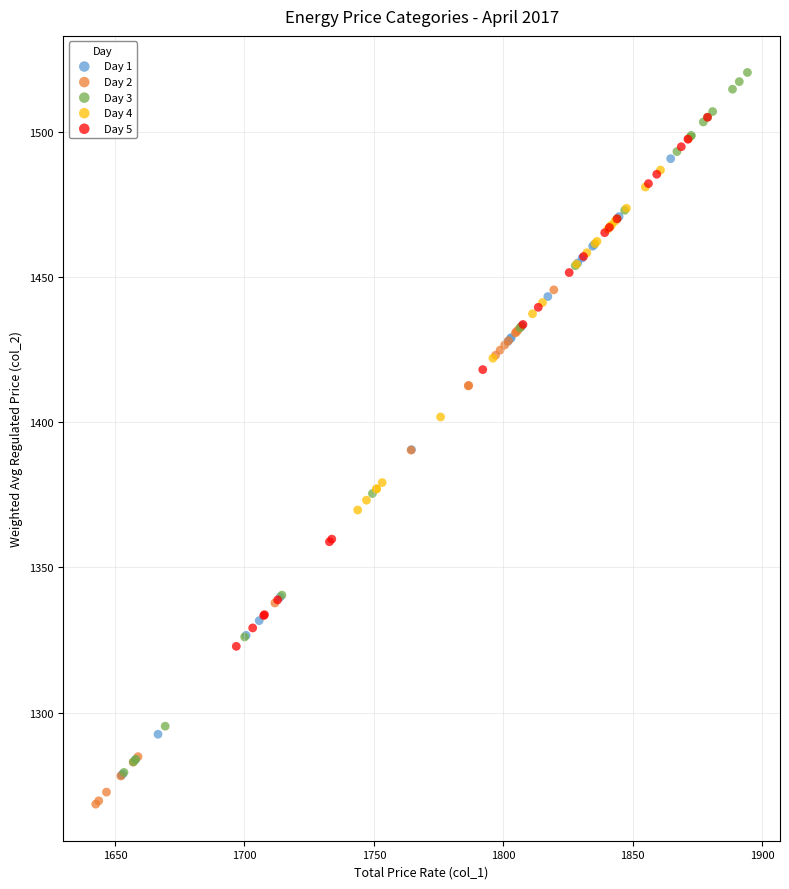

Which series has the largest Y range (max minus min)?

Day 3